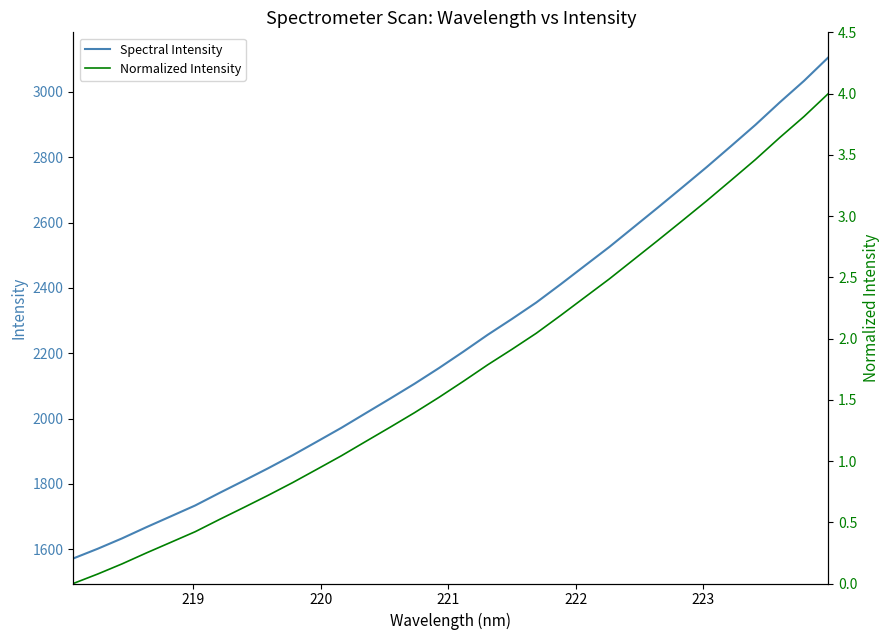

What is the highest value of the Spectral Intensity series?

3105.7